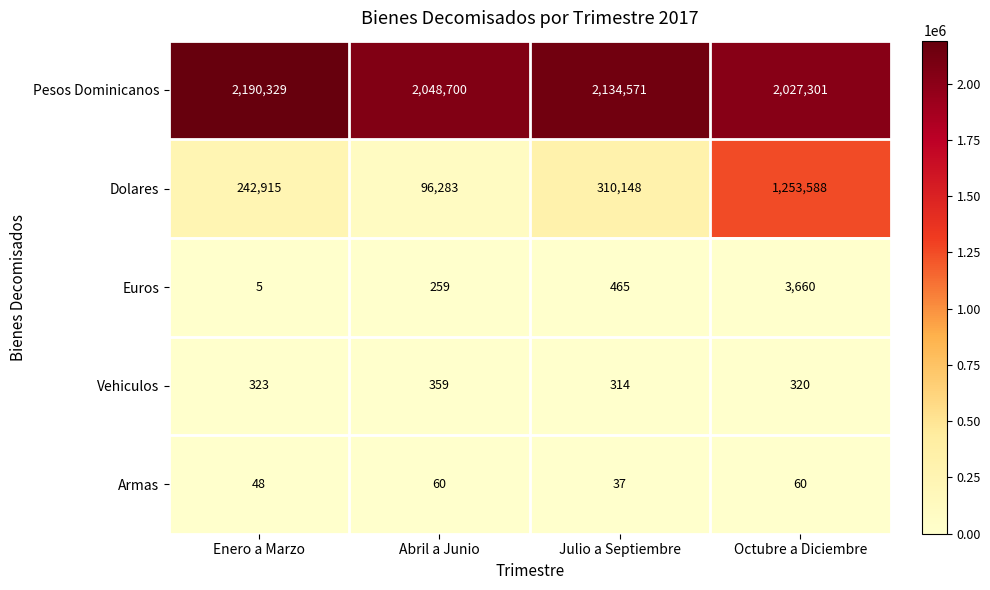

Which series changed the most between Abril a Junio and Octubre a Diciembre?

Dolares